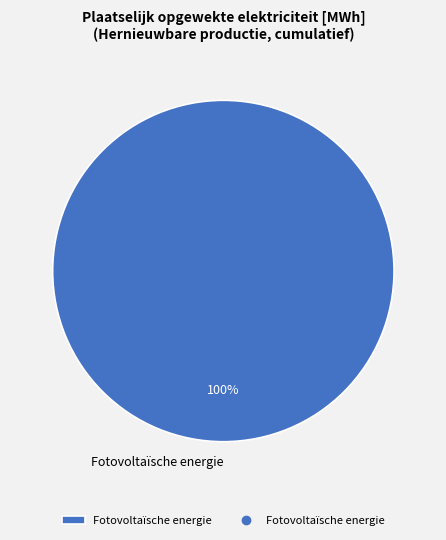

What percentage is the Fotovoltaïsche energie slice, to the nearest percent?

100%